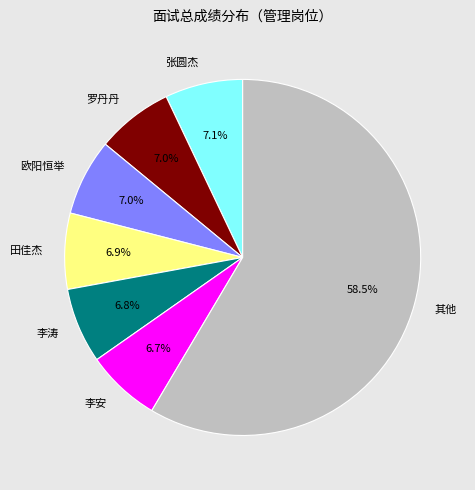

What is the largest slice in the pie chart?

其他